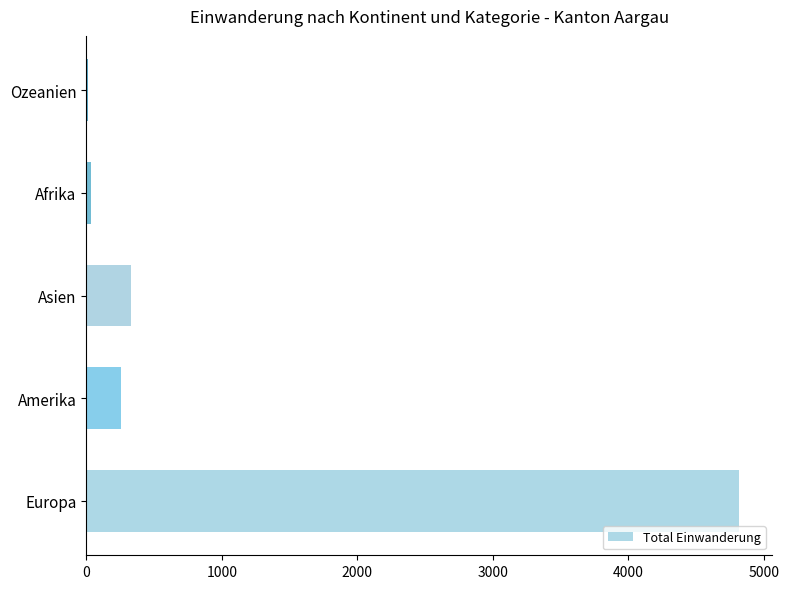

Which label corresponds to the largest value in the chart?

Europa